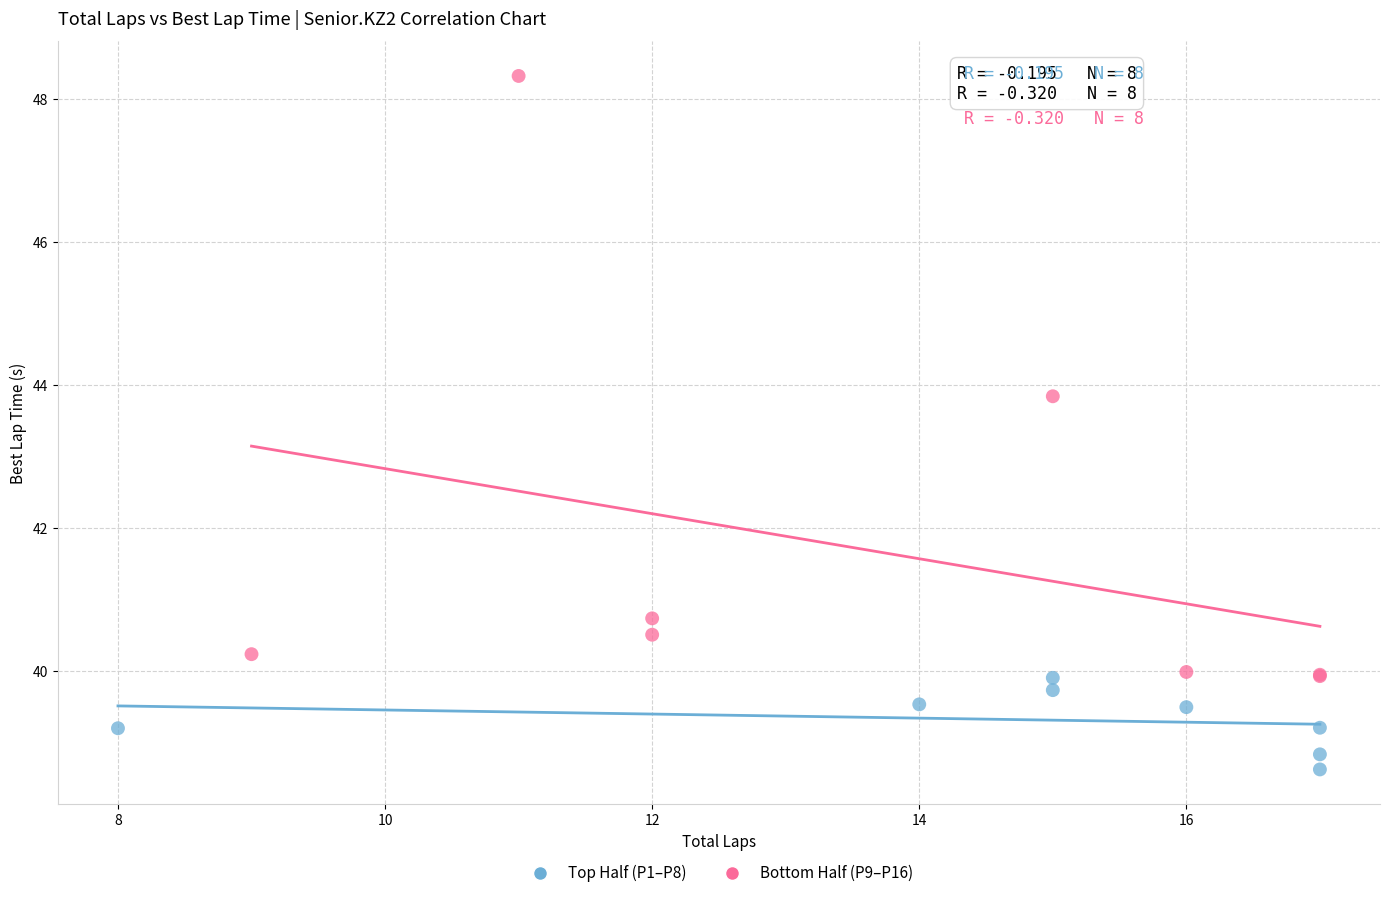

Which series has the largest Y range (max minus min)?

Bottom Half (P9–P16)